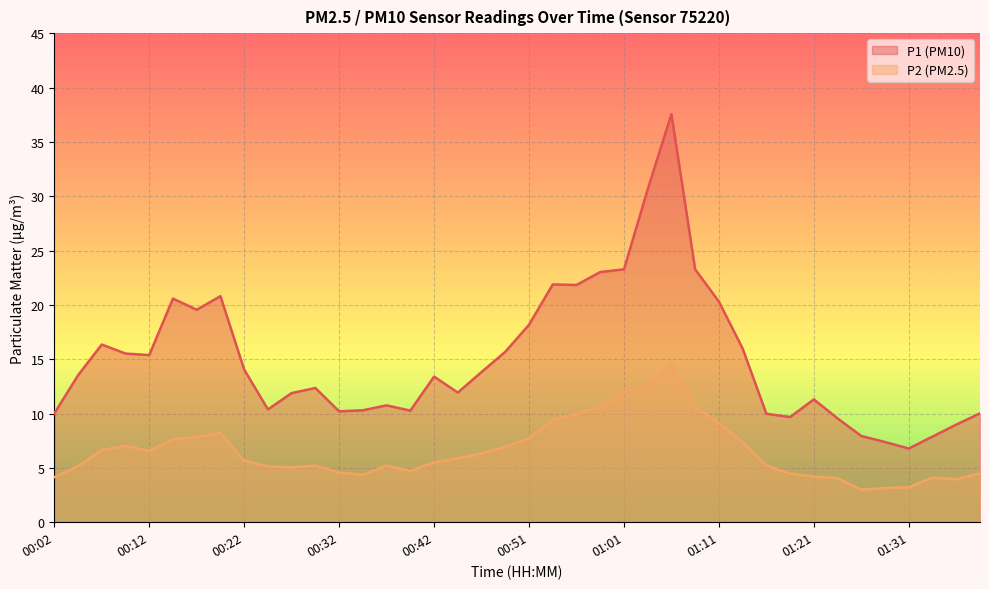

List the labels in order of P1 value, smallest first.

01:31, 01:28, 01:33, 01:26, 01:36, 01:23, 01:18, 01:16, 00:02, 01:38, 00:32, 00:39, 00:34, 00:24, 00:37, 01:21, 00:27, 00:44, 00:29, 00:42, 00:04, 00:47, 00:22, 00:12, 00:09, 00:49, 01:14, 00:07, 00:51, 00:17, 01:11, 00:15, 00:19, 00:56, 00:54, 00:59, 01:01, 01:09, 01:04, 01:06